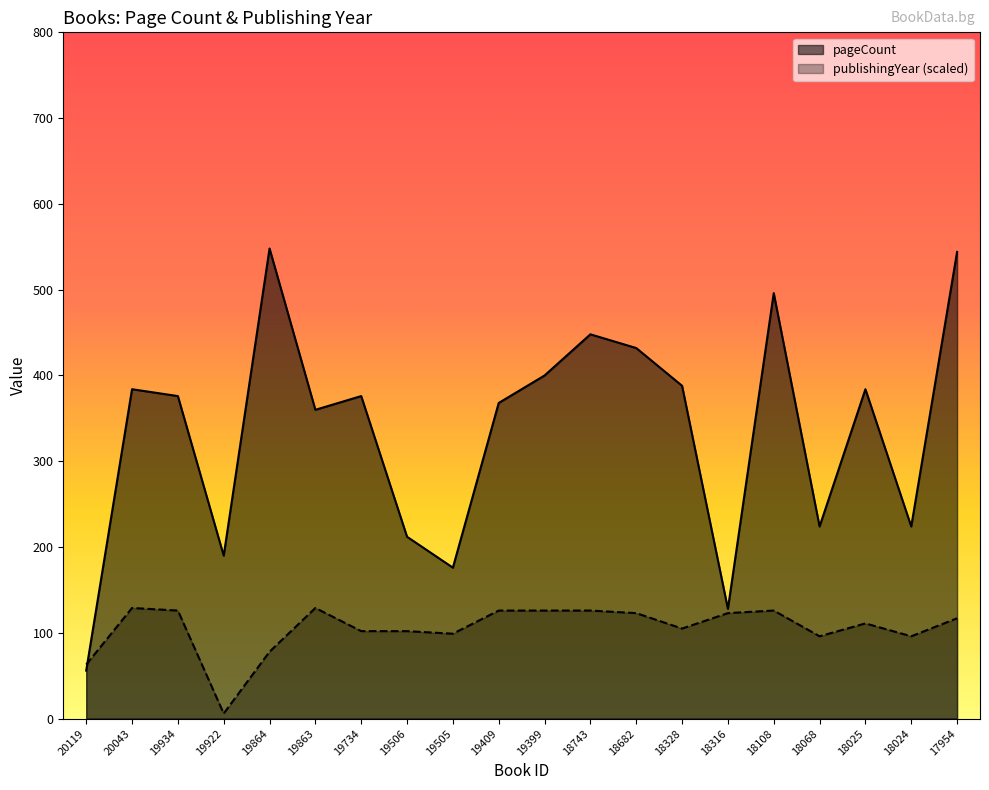

List the series in order of their overall mean, lowest first.

publishingYear (scaled), pageCount